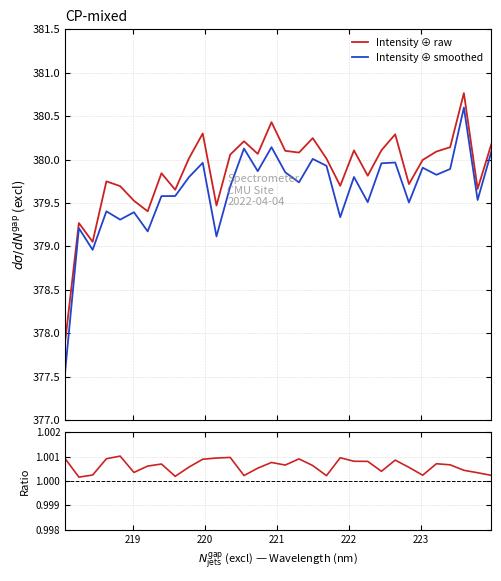

In Intensity ⊕ smoothed, how many points are higher than both neighbors (excluding endpoints)?

11